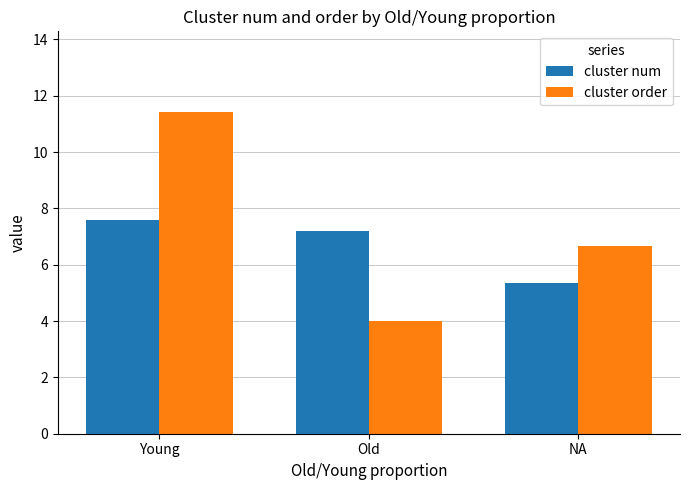

At which label does cluster order reach its minimum?

Old